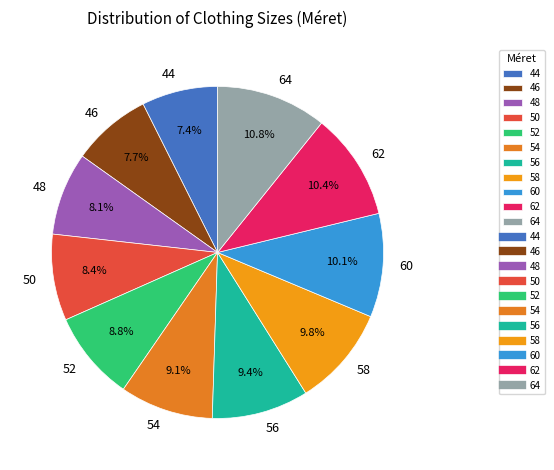

True or false: 58 accounts for 19% of the total.

False